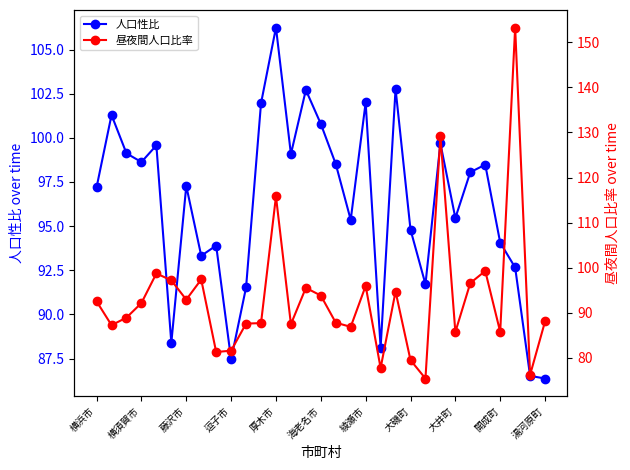

What is the difference between the highest and lowest values at 19?

10.3